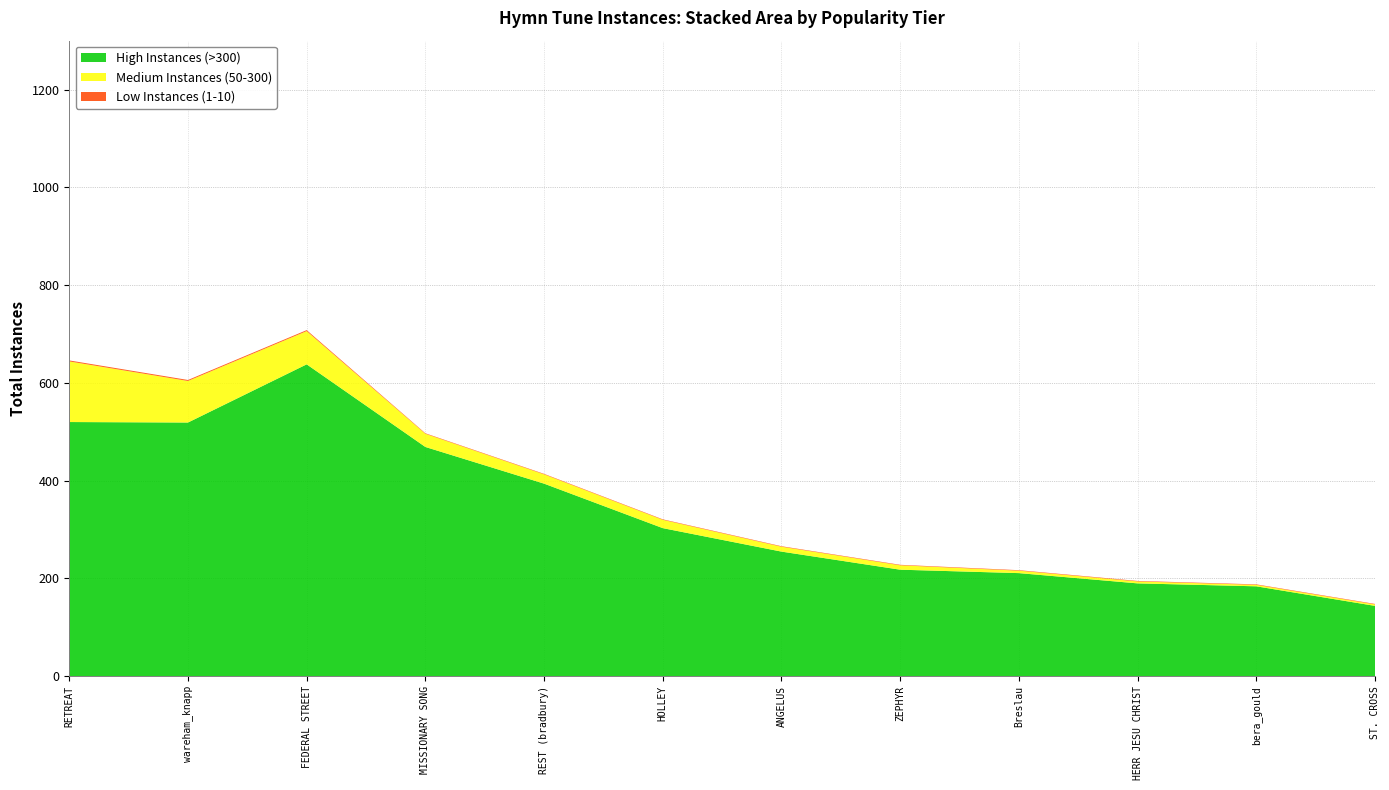

Reading left to right, what are all the values shown in this chart?

High Instances (>300): 520	519	638	469	394	303	255	218	211	190	184	144
Medium Instances (50-300): 124	85	68	27	19	17	10	9	5	4	3	3
Low Instances (1-10): 2	2	2	1	1	1	1	1	1	1	1	1